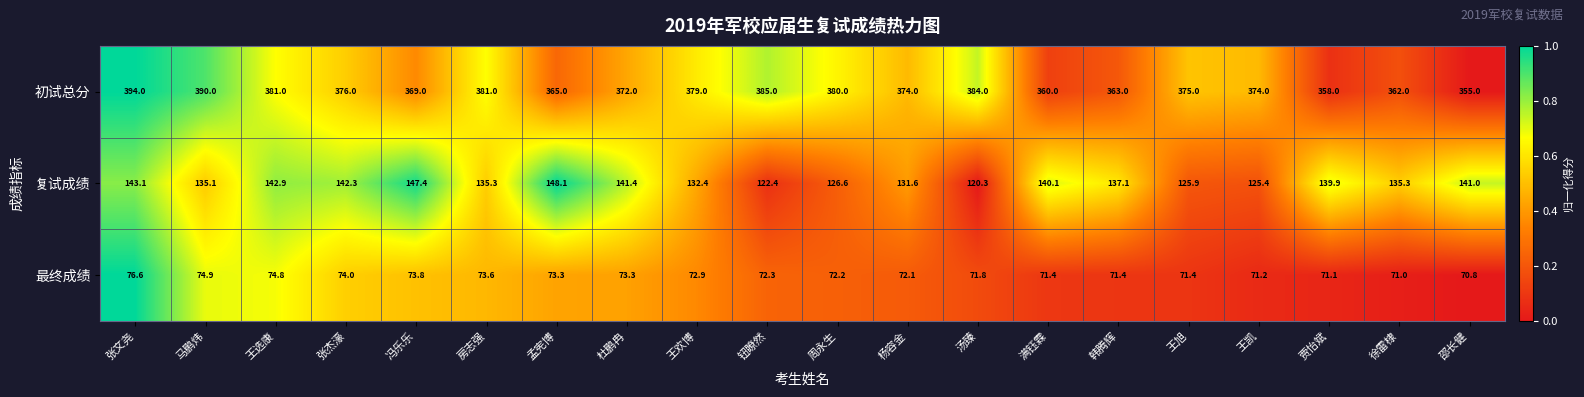

Which category has the lowest value in the 初试总分 series?

邵长健